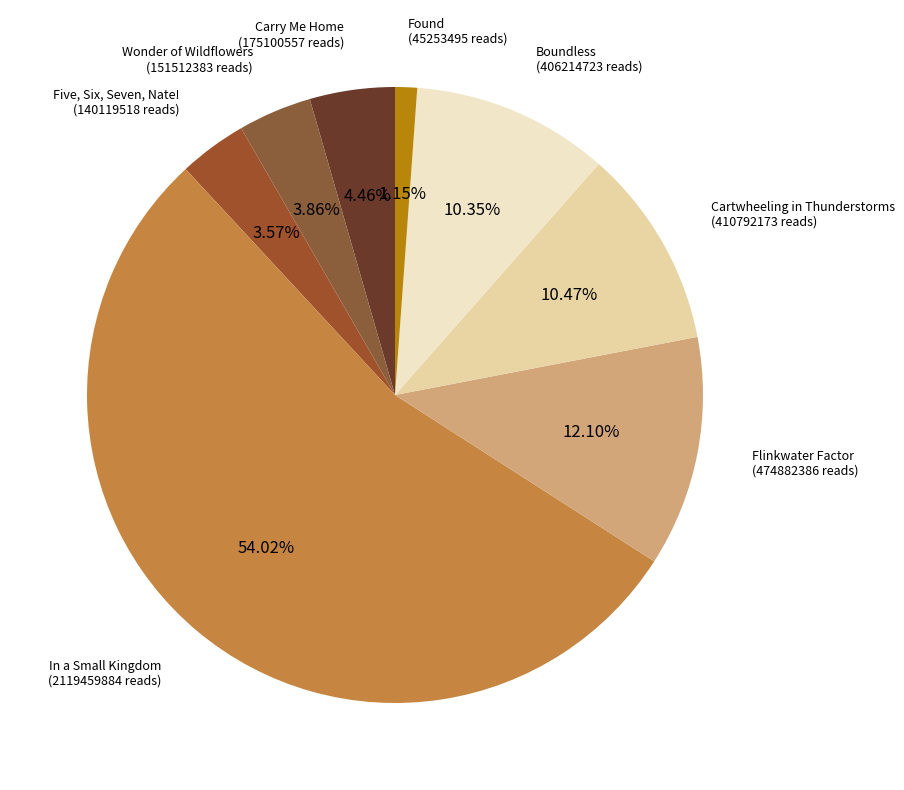

Does In a Small Kingdom account for over 50% of the chart?

Yes